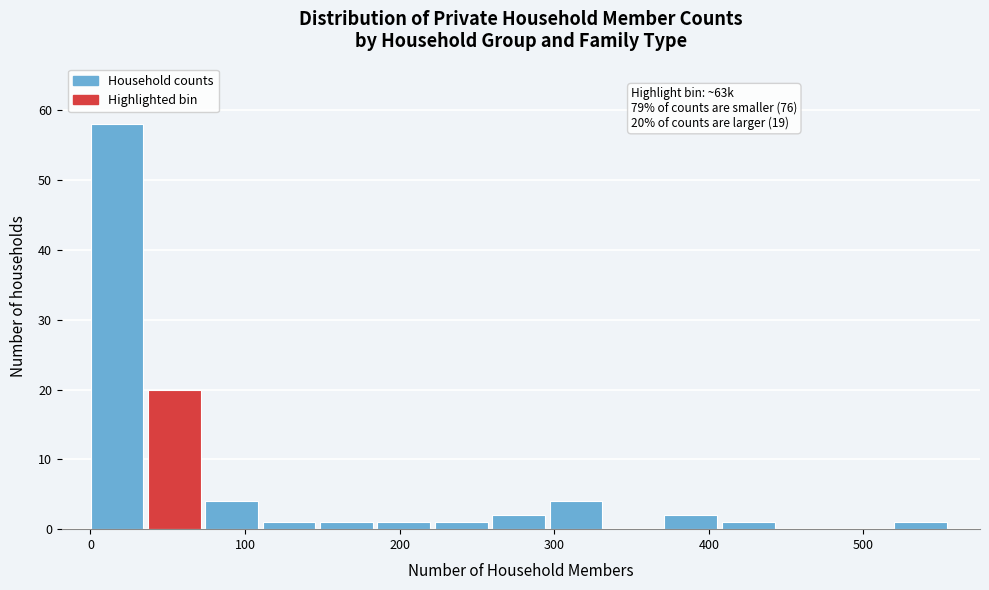

Around what value on the x-axis is the tallest bar? Give the approximate position of its centre, as read against the axis.

20